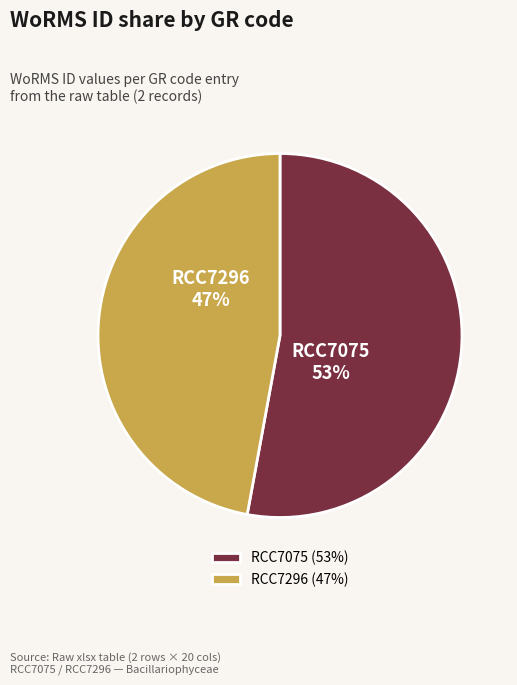

Is there a majority slice in this chart?

Yes